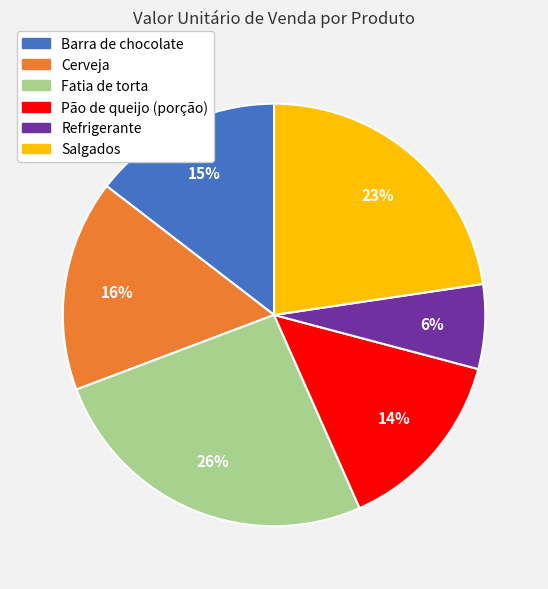

To the nearest percent, what is the combined percentage of Salgados and Fatia de torta?

49%